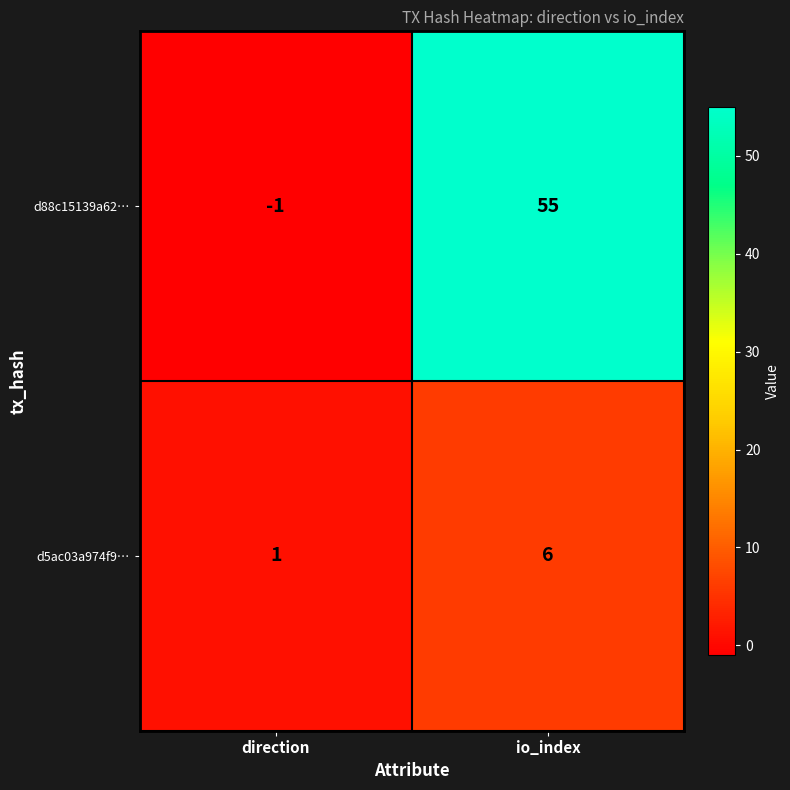

What is the total value across all series at io_index?

61